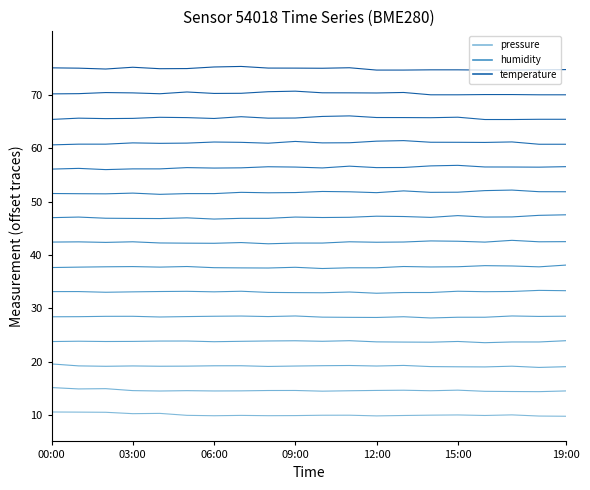

True or false: humidity has a value of 27.8 at 12:00.

False